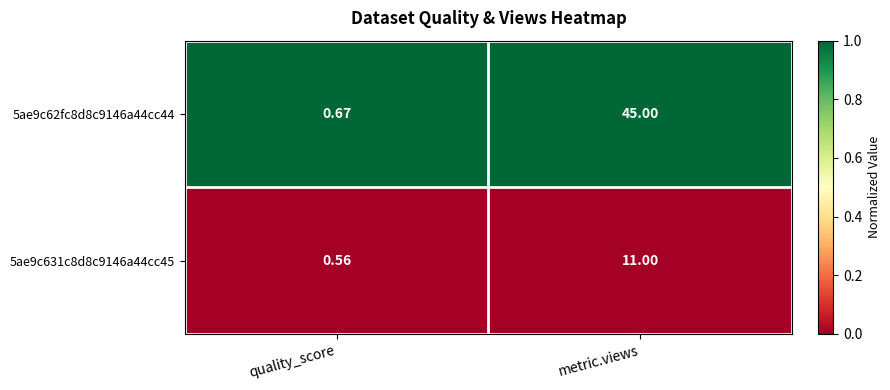

At which label is 5ae9c631c8d8c9146a44cc45 closest to 5?

quality_score